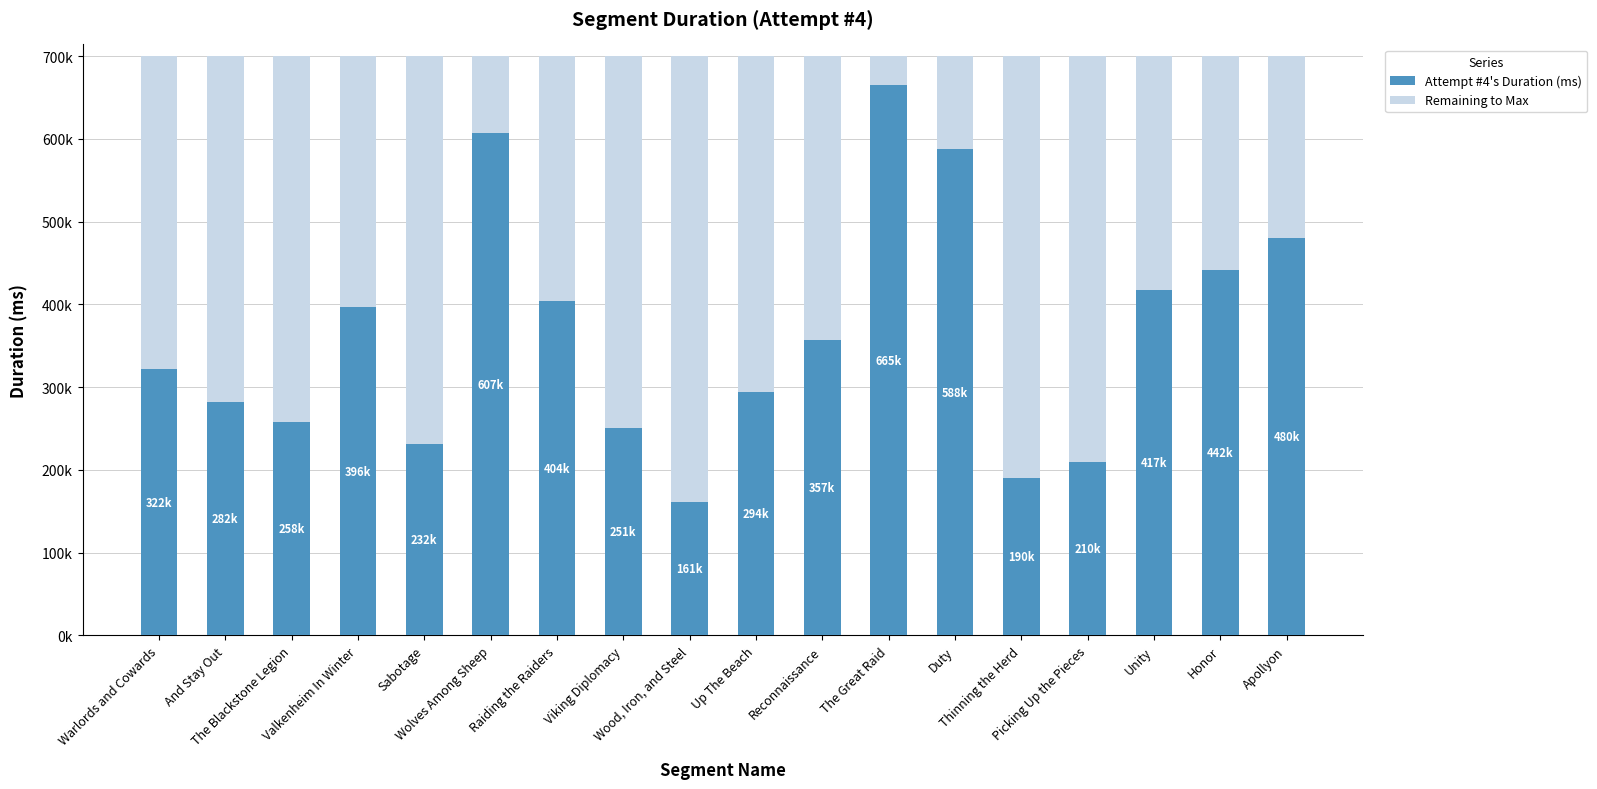

Where is Remaining to Max nearest to the value 287248?

Unity